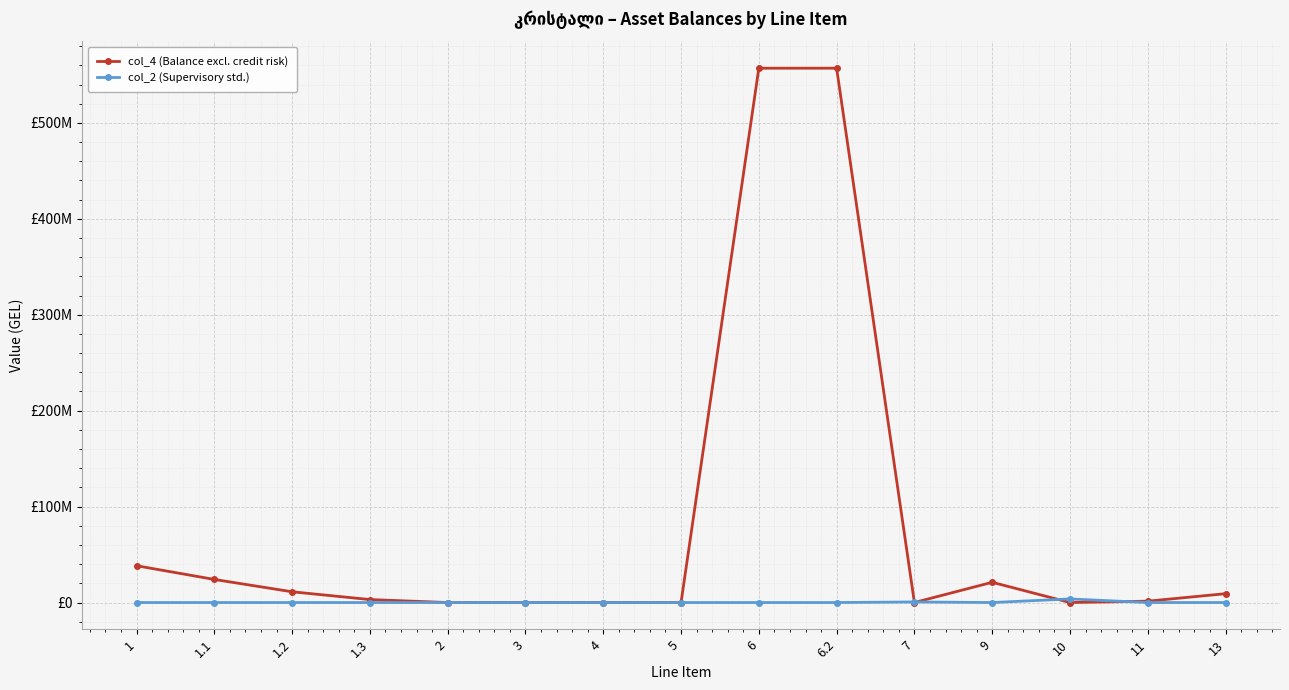

Where is the first local maximum for col_2 (Supervisory std.)?

7